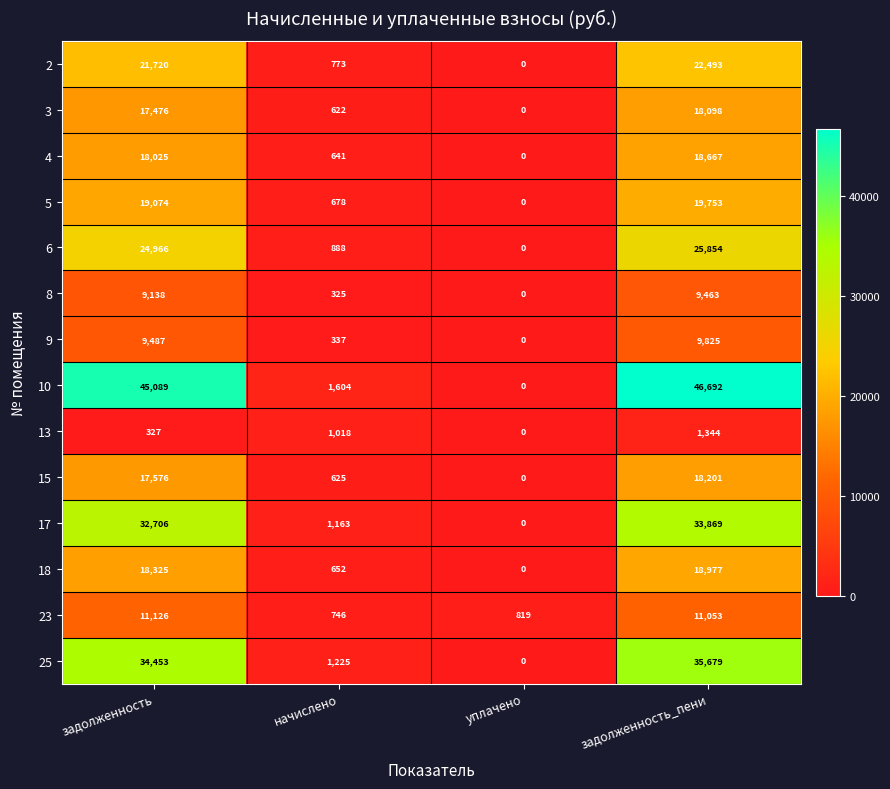

Is it true that 6 equals 888 at начислено?

True